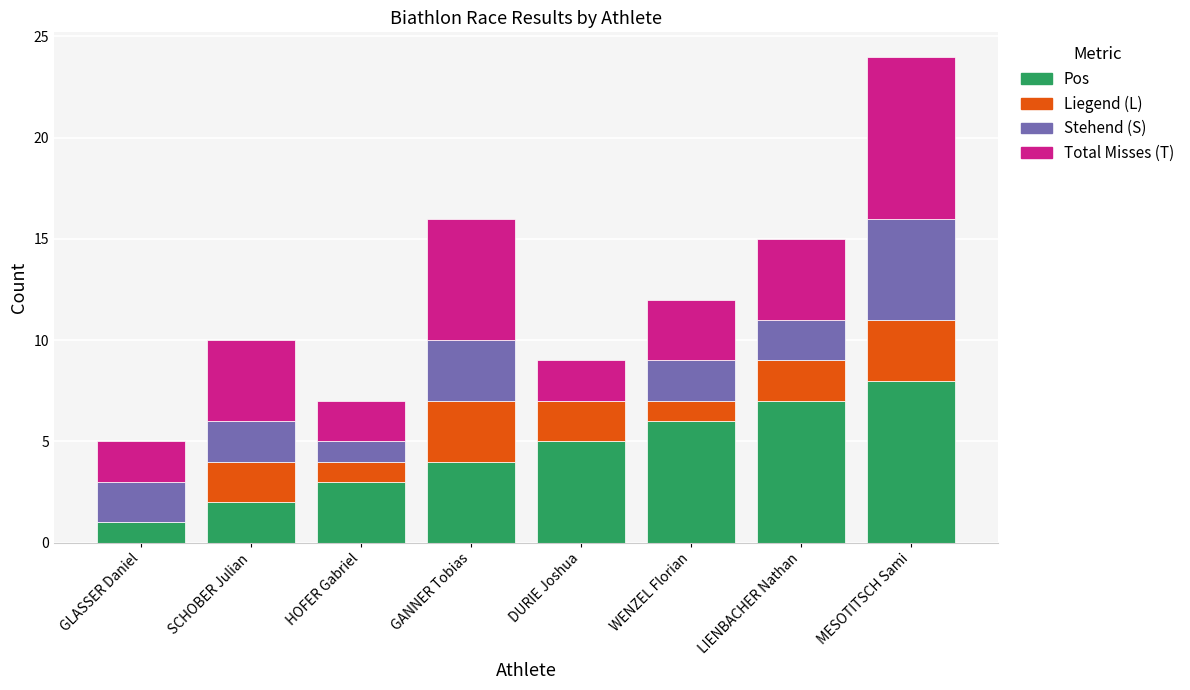

At which category is the sum across all series the highest?

MESOTITSCH Sami